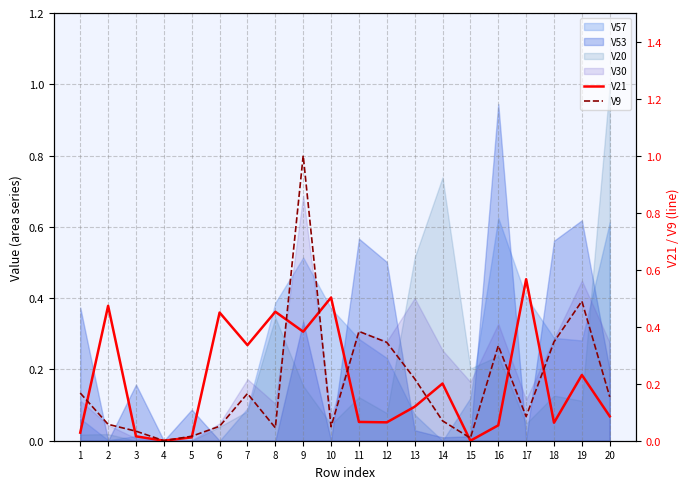

Which label corresponds to the smallest value in the chart?

4